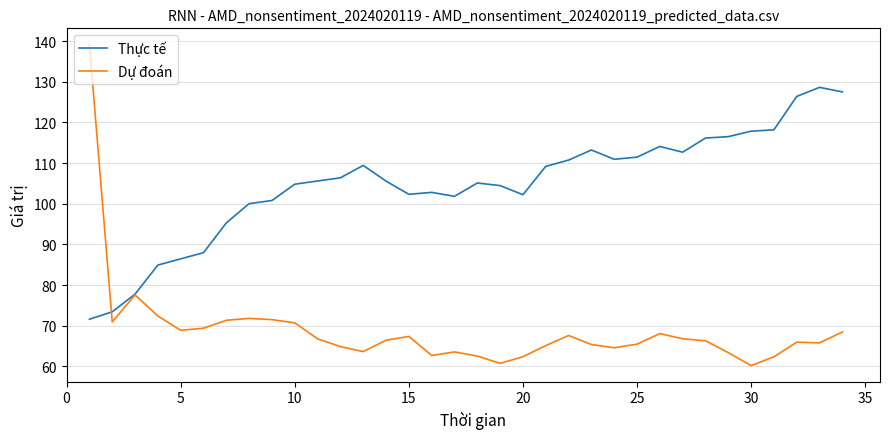

Which series has the largest range (max minus min)?

Dự đoán